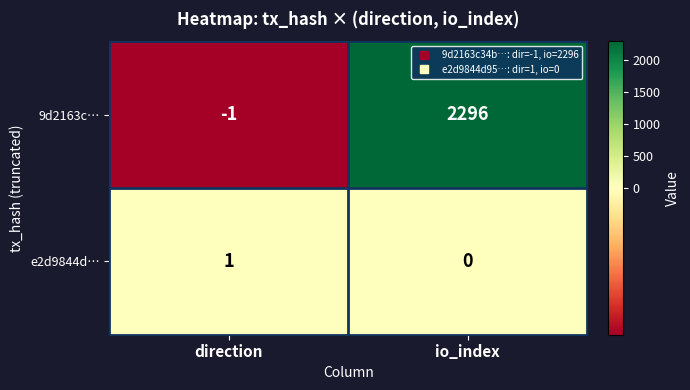

Which series has the largest total across all categories?

9d2163c…